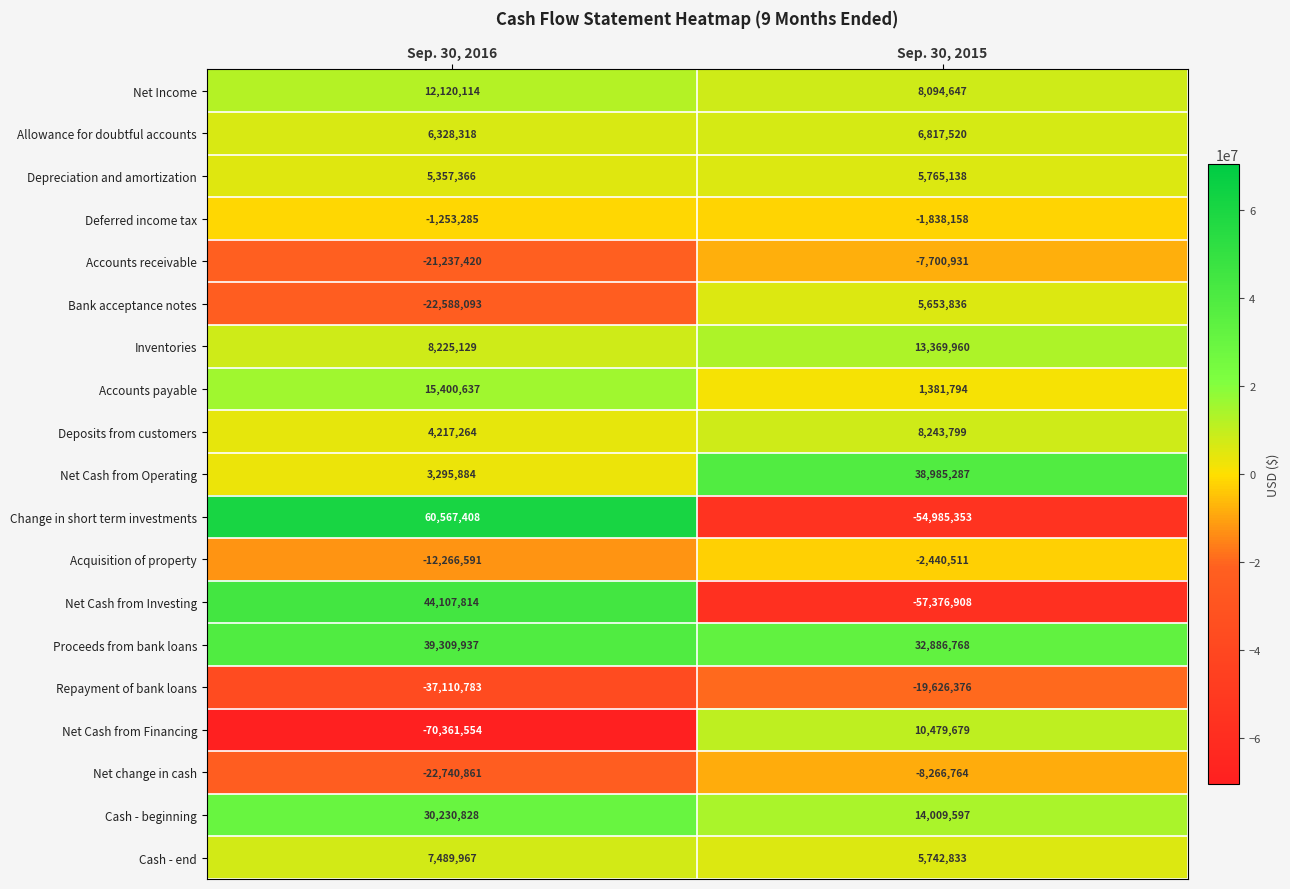

True or false: Net Cash from Investing has a value of -22494166 at Sep. 30, 2015.

False